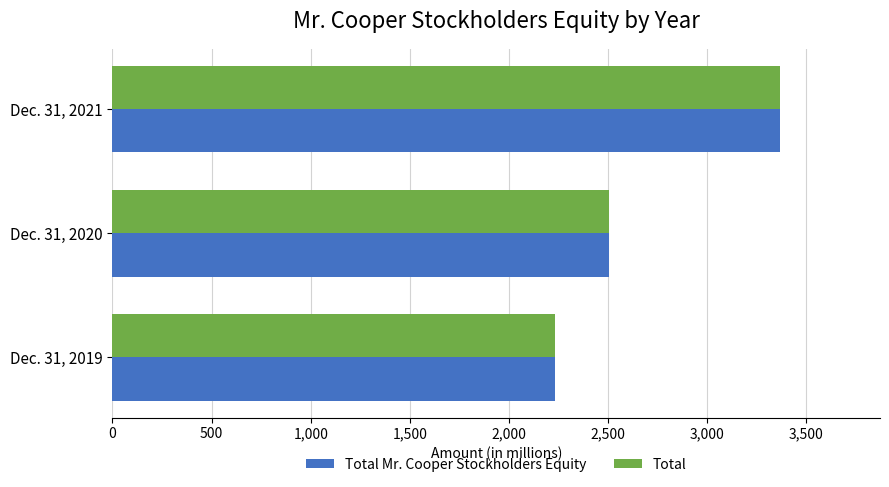

Where is Total Mr. Cooper Stockholders Equity nearest to the value 2799?

Dec. 31, 2020